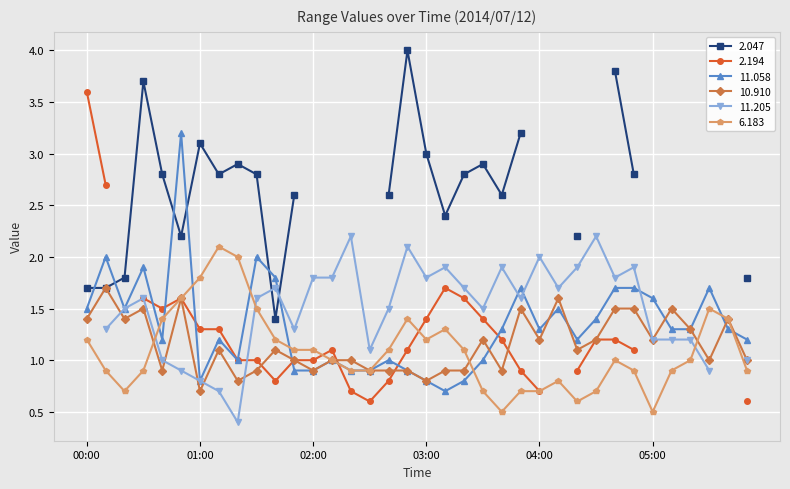

How many interior local valleys does the 6.183 series have?

5